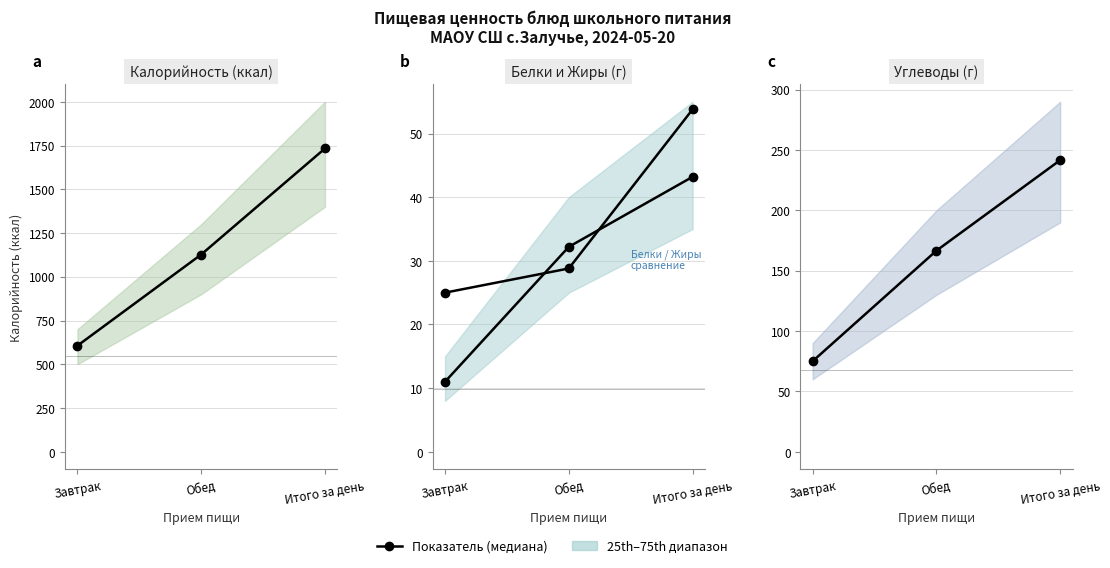

What is the highest value of the Жиры series?

53.8